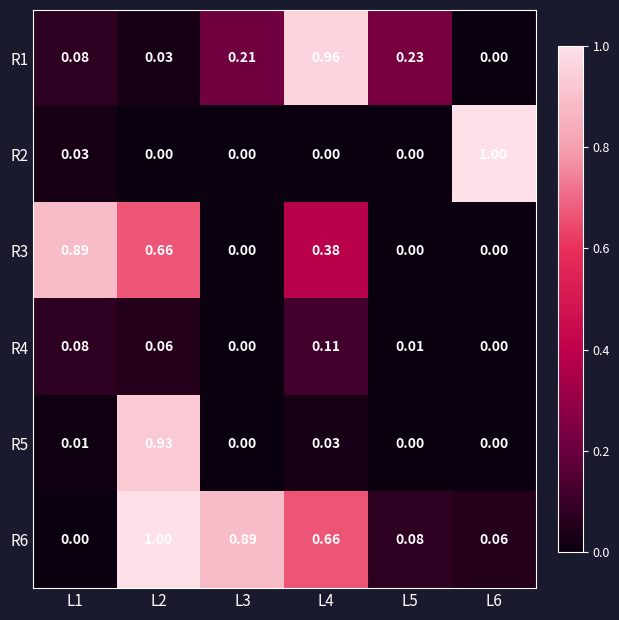

Is the value of R6 at L1 greater than the value of R1 at L2?

No